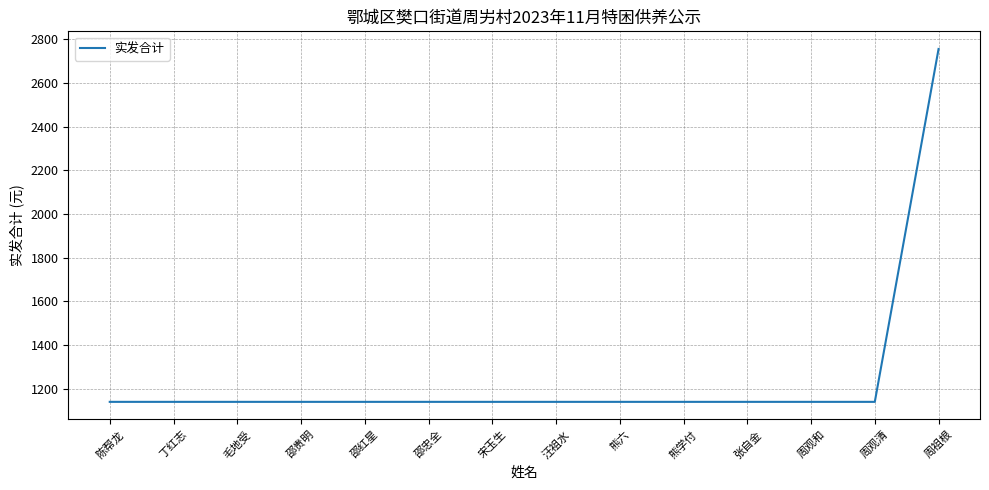

What is the smallest value displayed?

1140